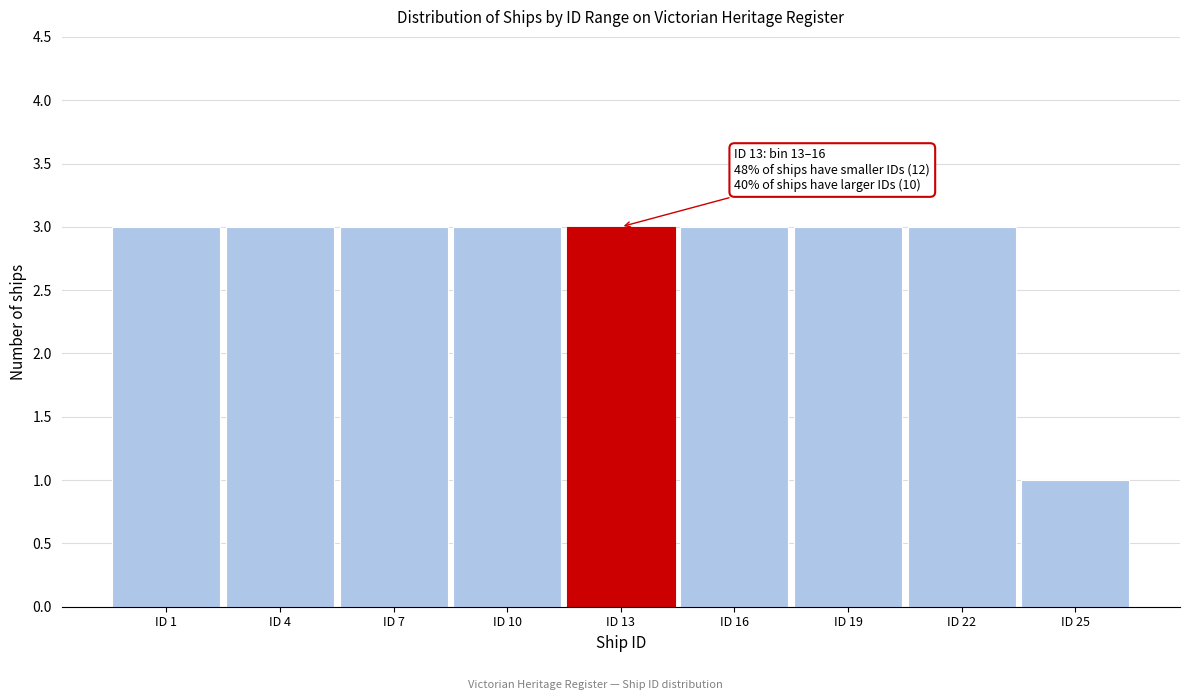

Reading right to left, transcribe all the data shown in this chart.

ID 25=1	ID 22=3	ID 19=3	ID 16=3	ID 13=3	ID 10=3	ID 7=3	ID 4=3	ID 1=3